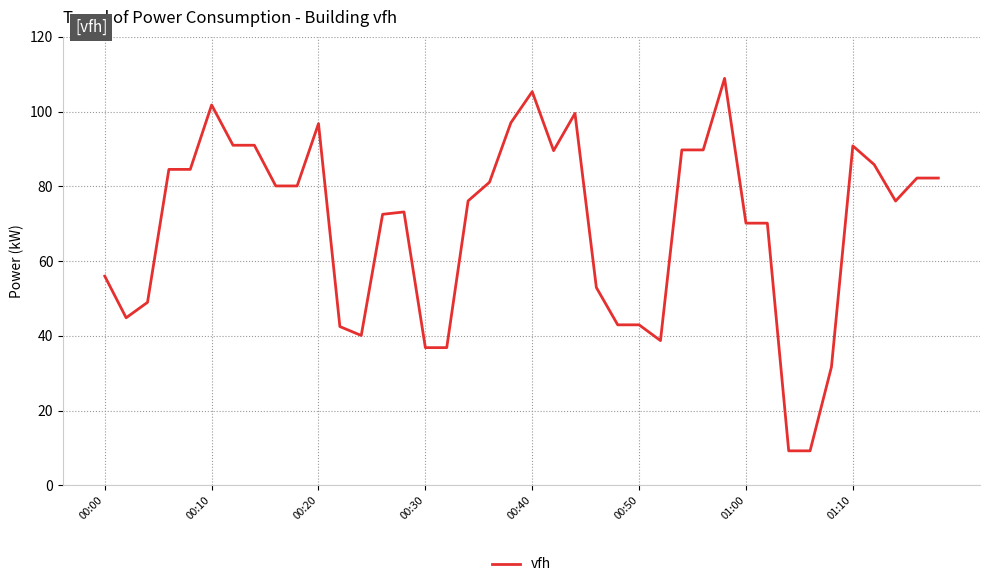

What is the difference between the maximum and minimum values?

99.7